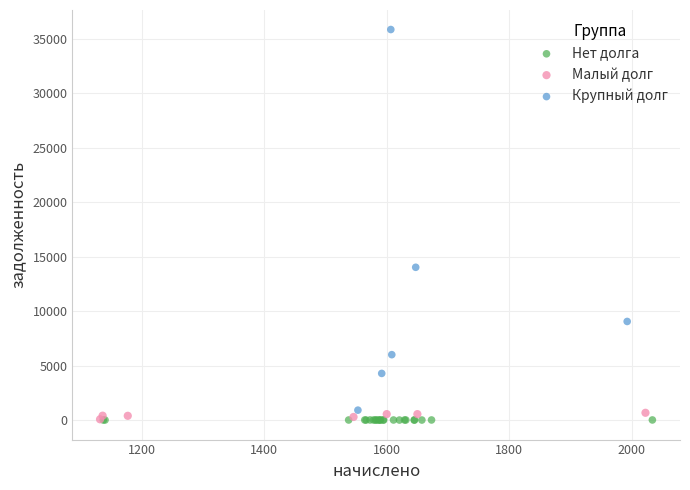

Which series reaches the maximum Y coordinate?

Крупный долг